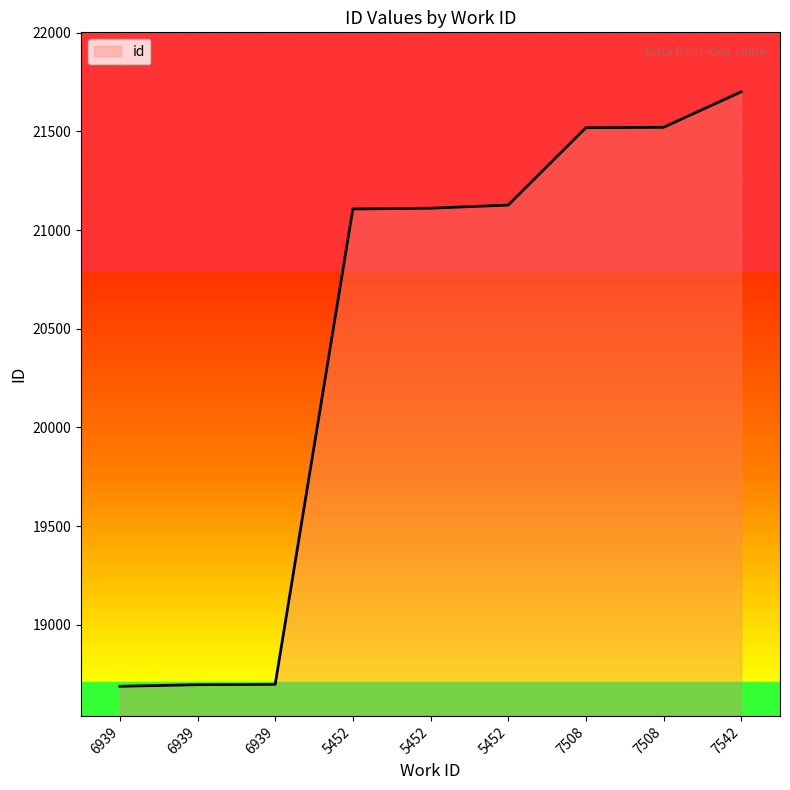

What is the change in value from 6939 to 6939?

+10